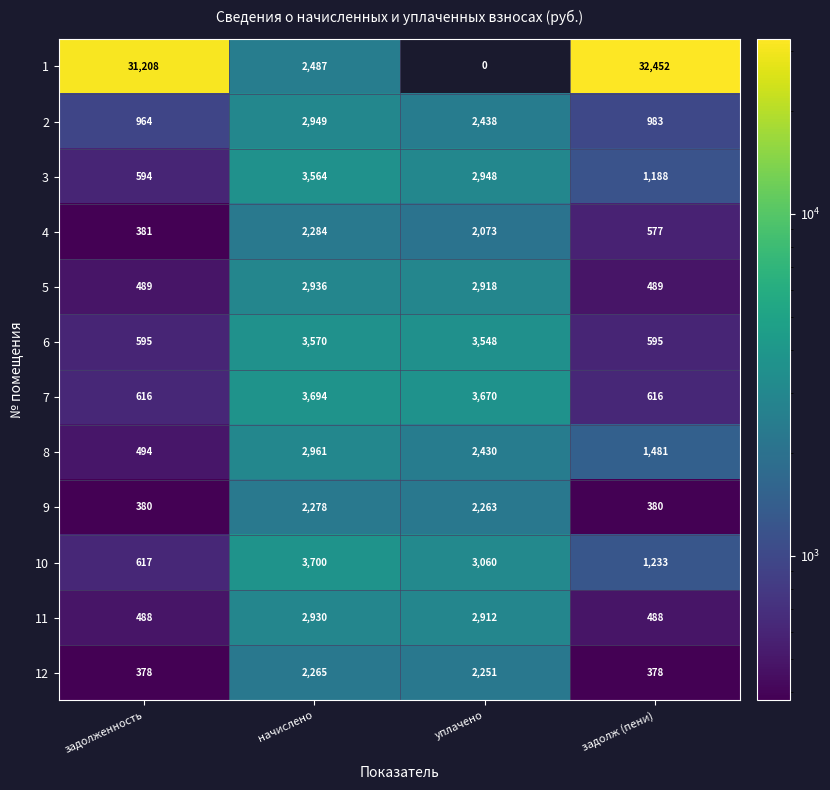

What is the spread (max minus min) of values at задолженность?

30830